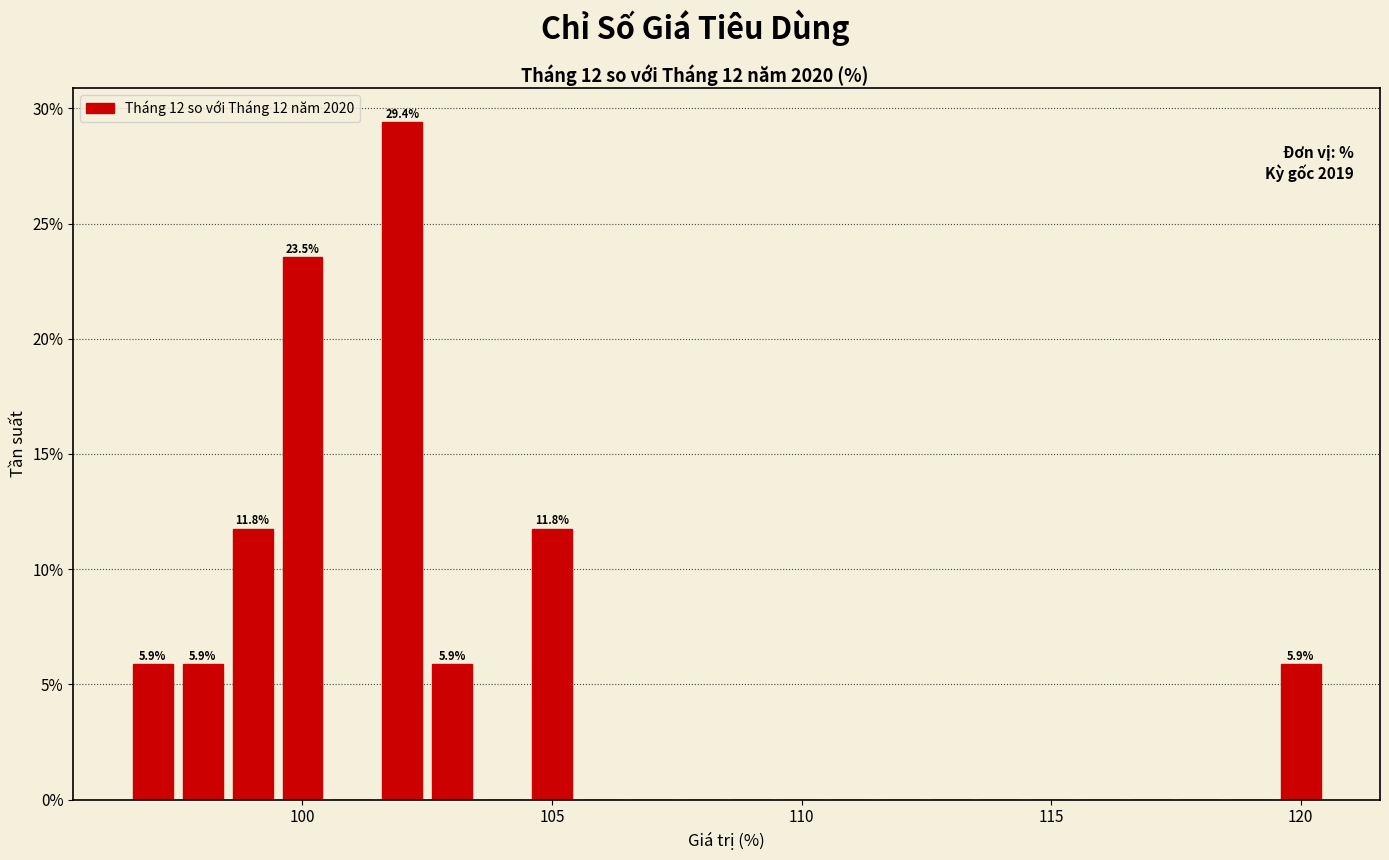

Around what value on the x-axis is the tallest bar? Give the approximate position of its centre, as read against the axis.

102.0